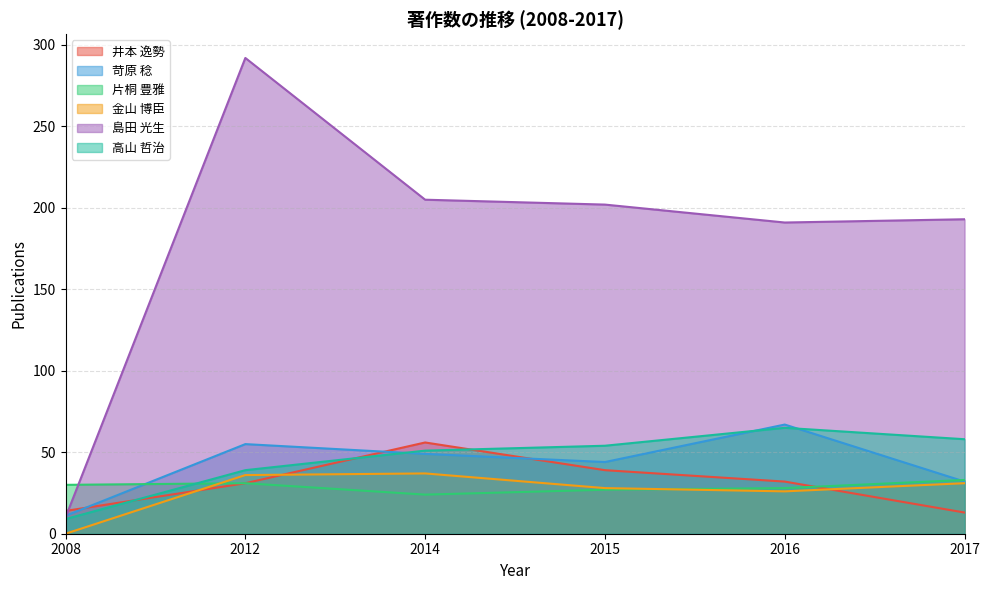

Reading right to left, list all the values displayed in this chart.

井本 逸勢: 2017=13	2016=32	2015=39	2014=56	2012=31	2008=14
苛原 稔: 2017=32	2016=67	2015=44	2014=49	2012=55	2008=11
片桐 豊雅: 2017=33	2016=28	2015=27	2014=24	2012=31	2008=30
金山 博臣: 2017=31	2016=26	2015=28	2014=37	2012=36	2008=0
島田 光生: 2017=193	2016=191	2015=202	2014=205	2012=292	2008=10
高山 哲治: 2017=58	2016=65	2015=54	2014=51	2012=39	2008=9